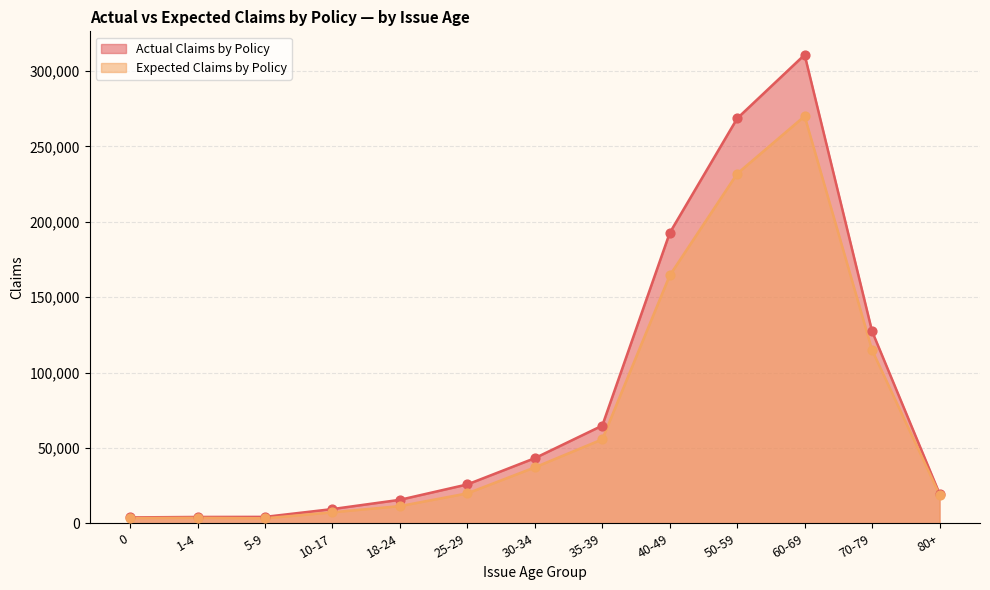

Which series has the largest total across all categories?

Actual Claims by Policy